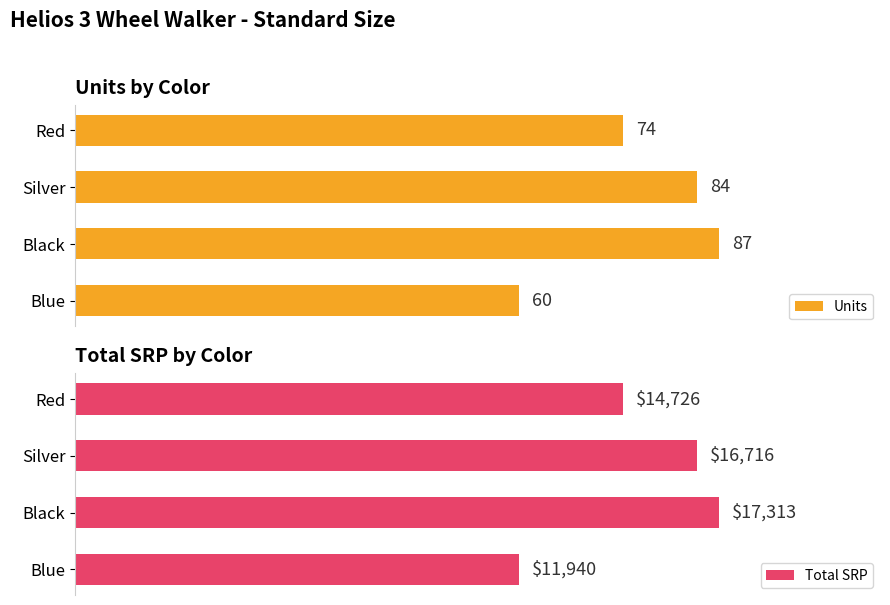

What is the difference between the second highest and minimum values in the Total SRP series?

4776